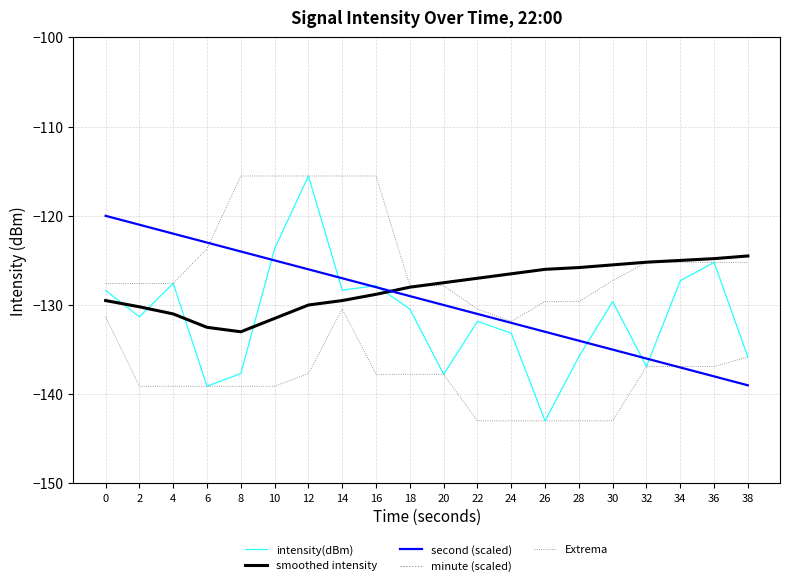

Rank the series by their maximum value, from highest to lowest.

minute (scaled), intensity(dBm), Extrema, second (scaled), smoothed intensity